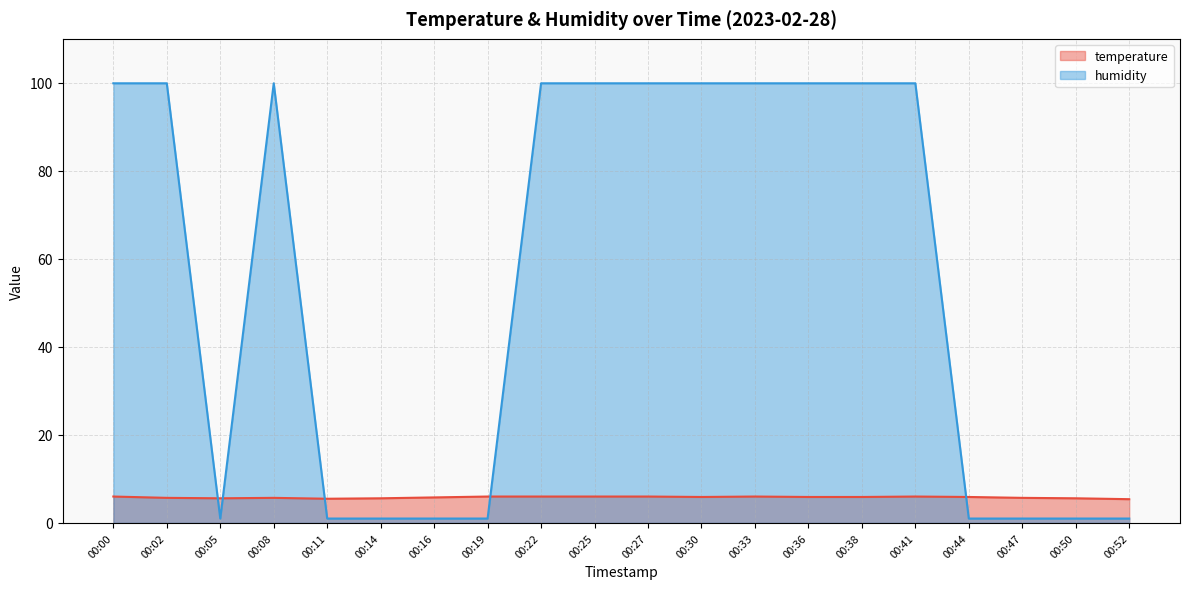

Which label corresponds to the smallest value in the chart?

00:05